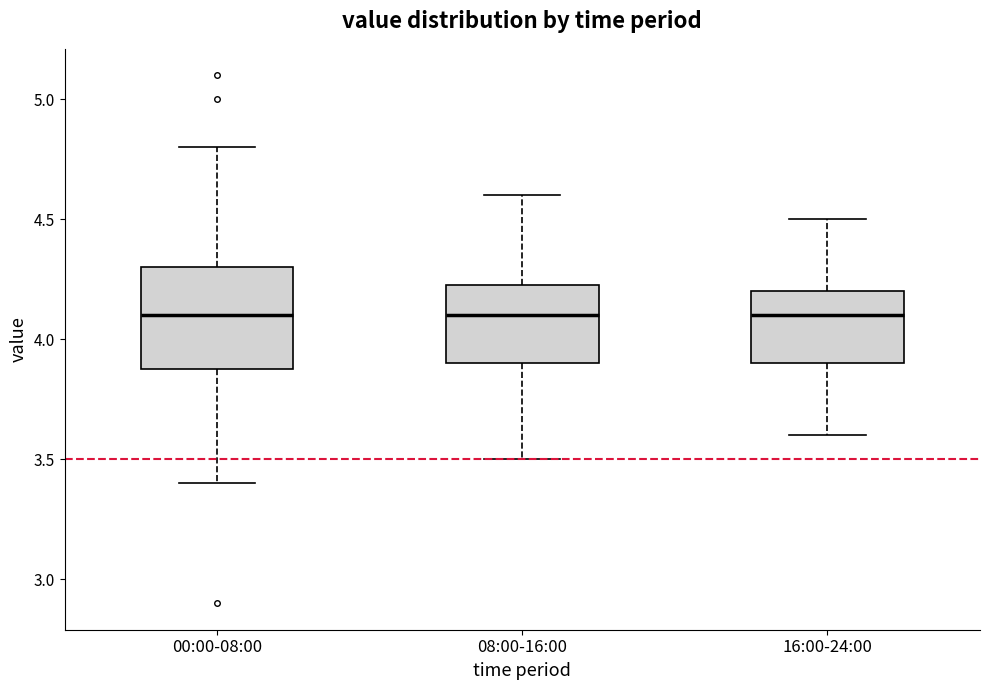

Which box is the tallest, from its lower edge to its upper edge?

00:00-08:00